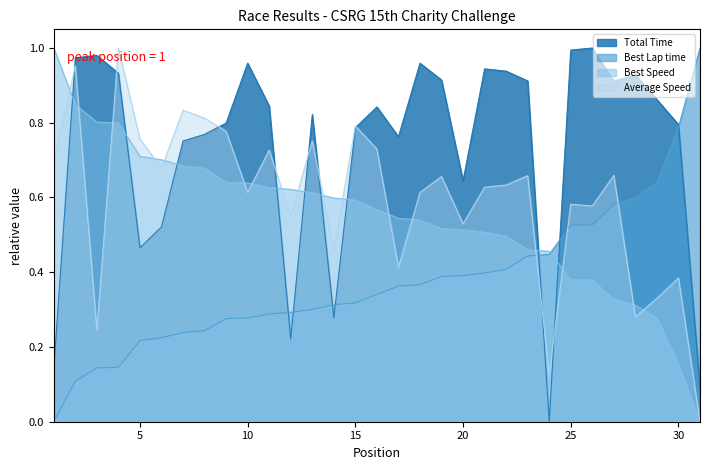

Between which two adjacent categories do Total Time and Average Speed first intersect?

1 and 2